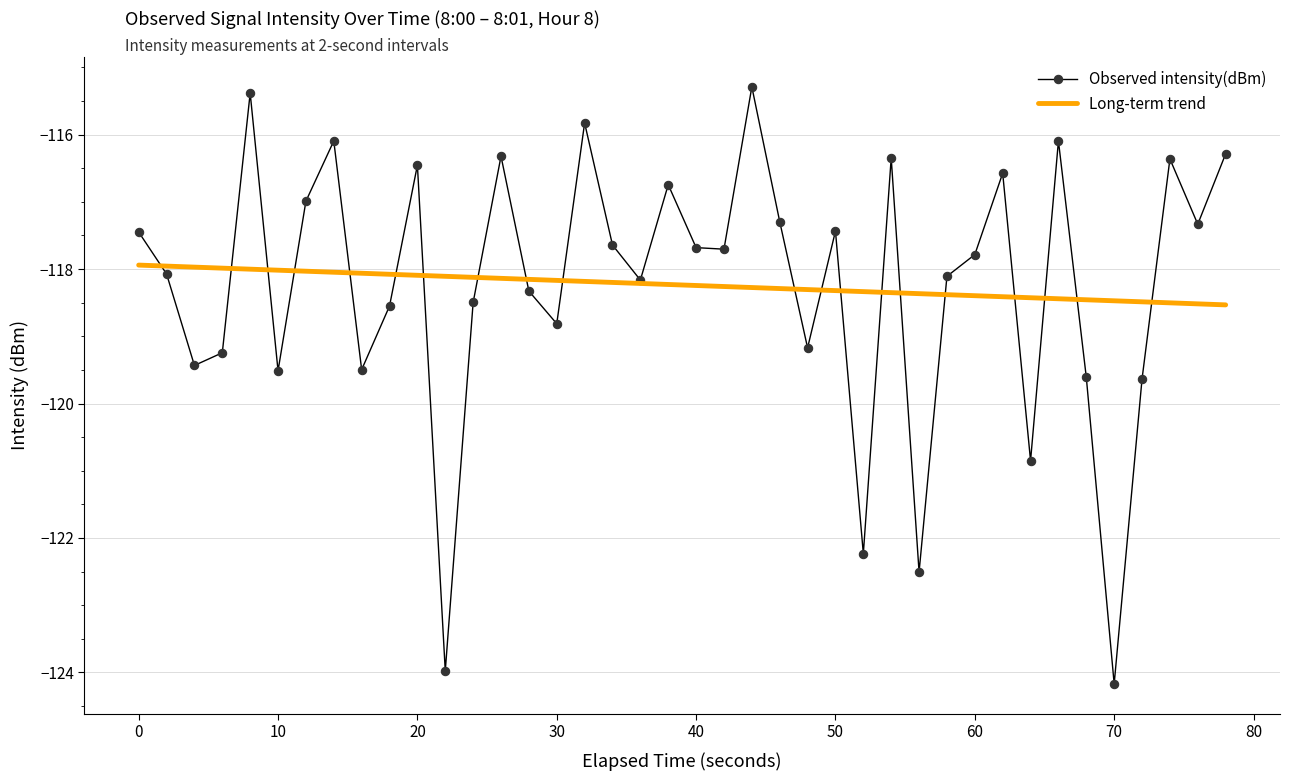

List the series in order of their peak value, highest first.

Observed intensity(dBm), Long-term trend